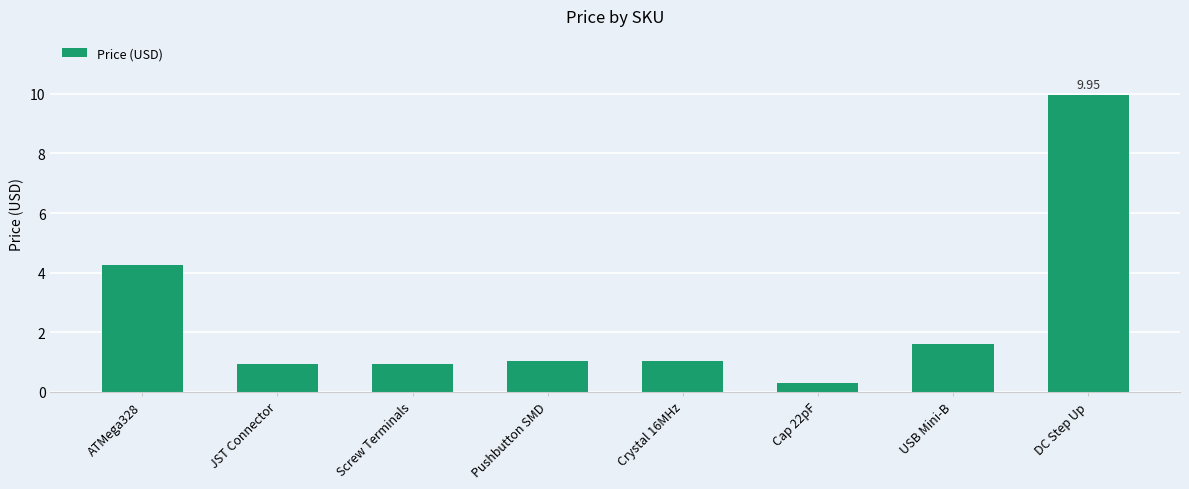

Where does the data first go above 1?

ATMega328